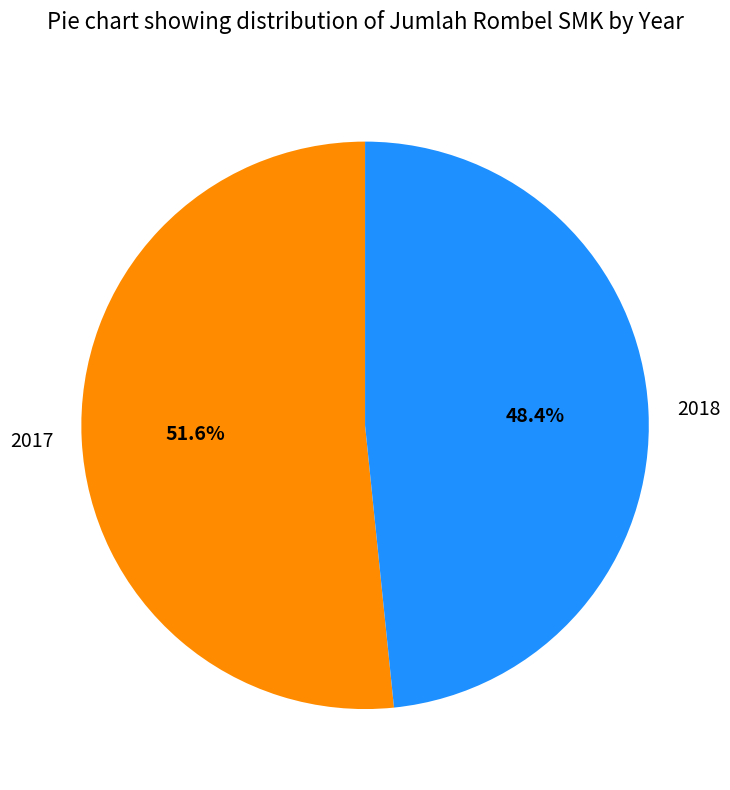

Rank the categories by value from lowest to highest.

2018, 2017